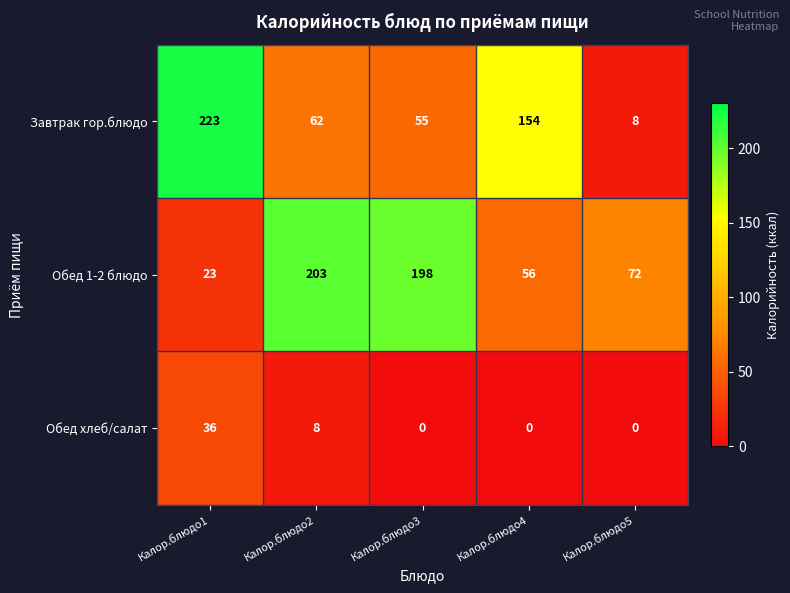

Which category has the highest value in the Завтрак гор.блюдо series?

Калор.блюдо1